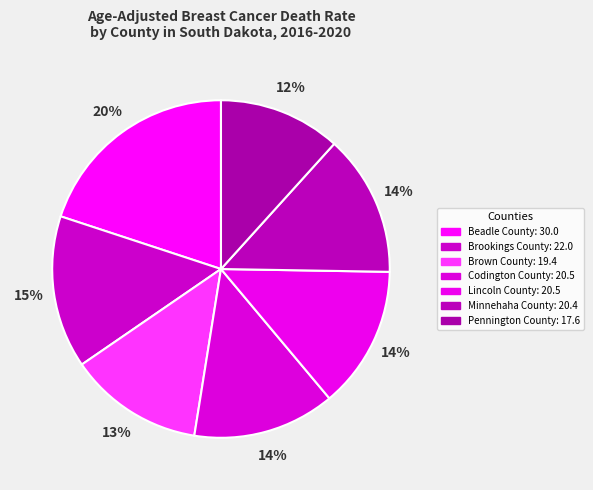

Which category has the smallest portion of the pie?

Pennington County